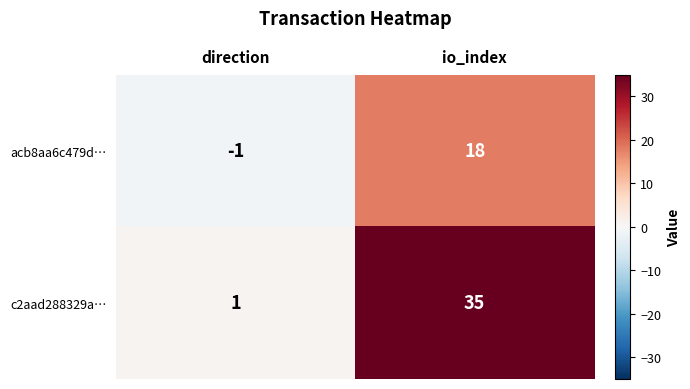

At which category is the sum across all series the highest?

io_index